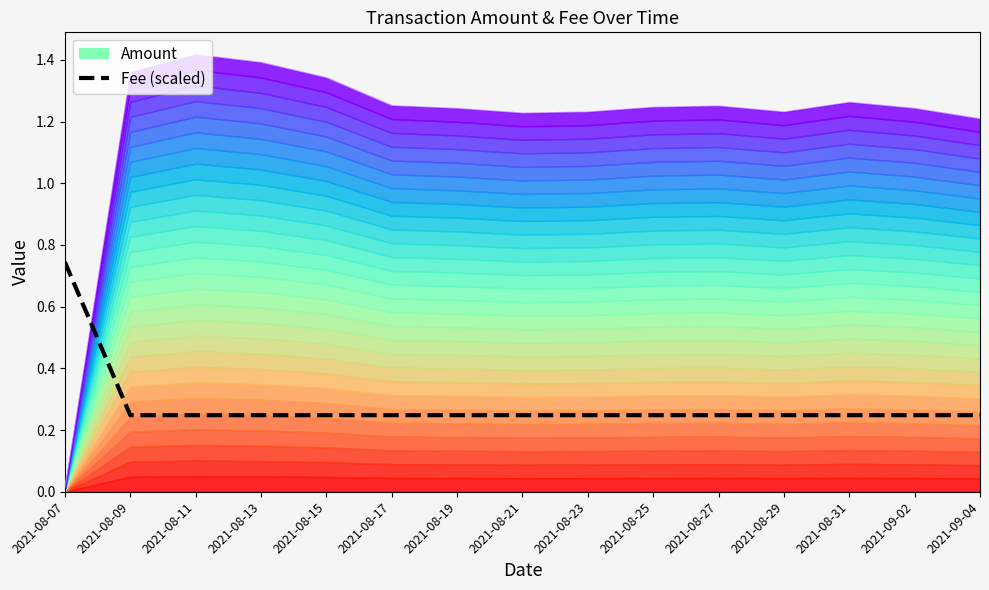

At which label does Fee (scaled) reach its peak?

2021-08-07